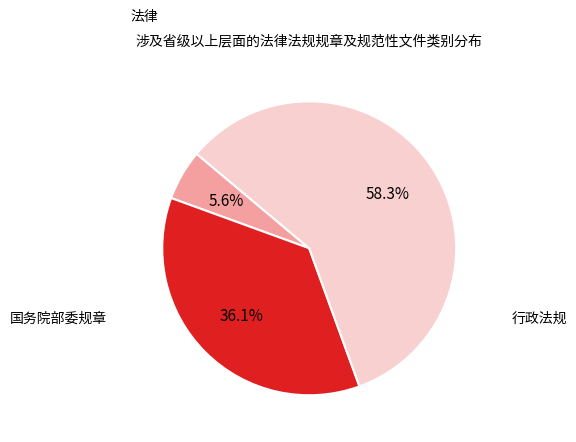

Does any single category account for the majority?

Yes